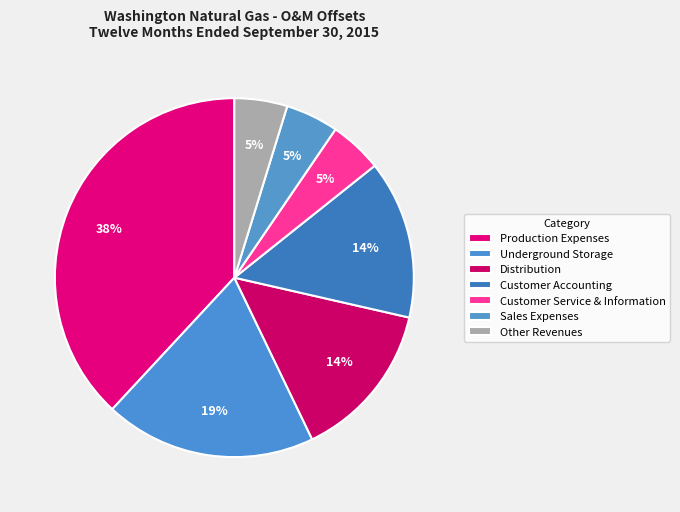

Does Other Revenues represent more than half of the total?

No